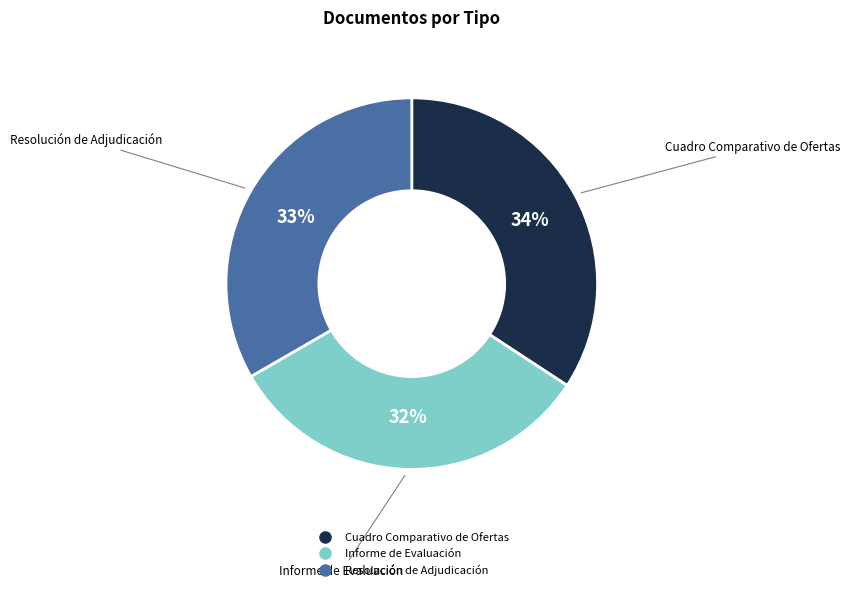

Does Informe de Evaluación account for over 50% of the chart?

No